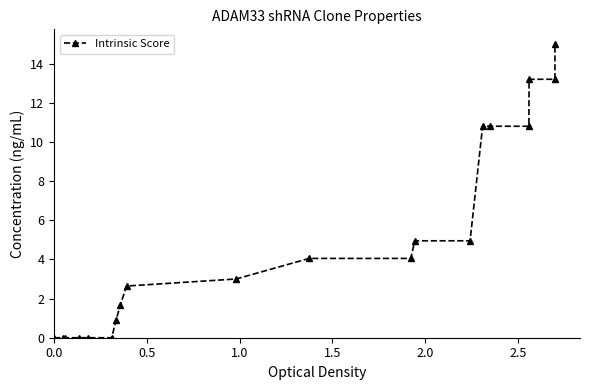

What is the sum of all values?

100.0